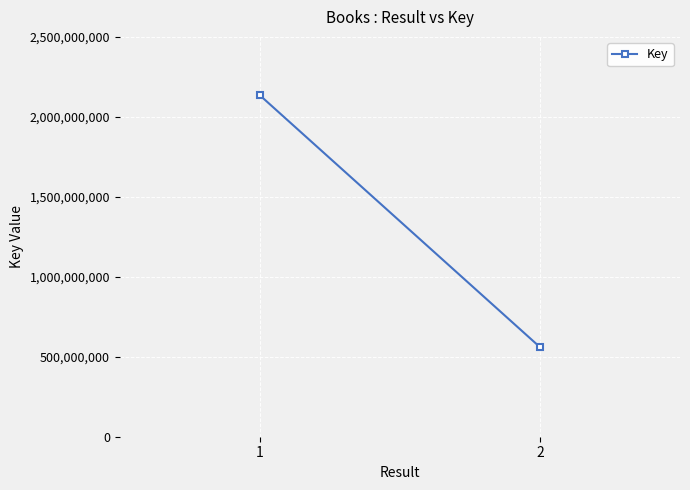

Where is the data nearest to the value 1347637117?

2